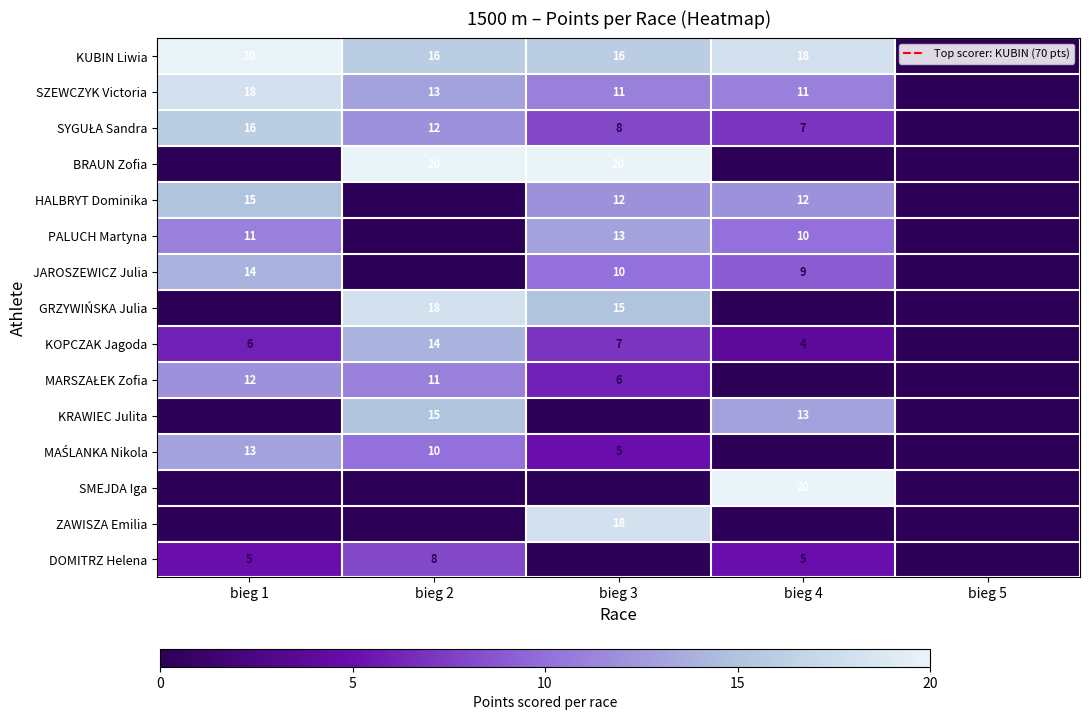

What is the difference between the highest and lowest values at bieg 3?

20